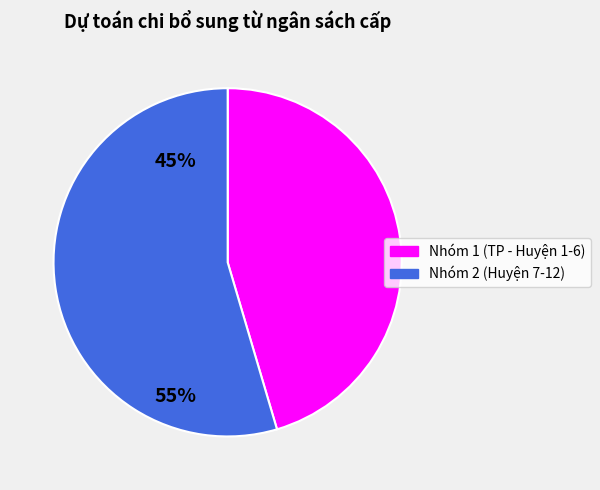

How many segments does this pie chart have?

2